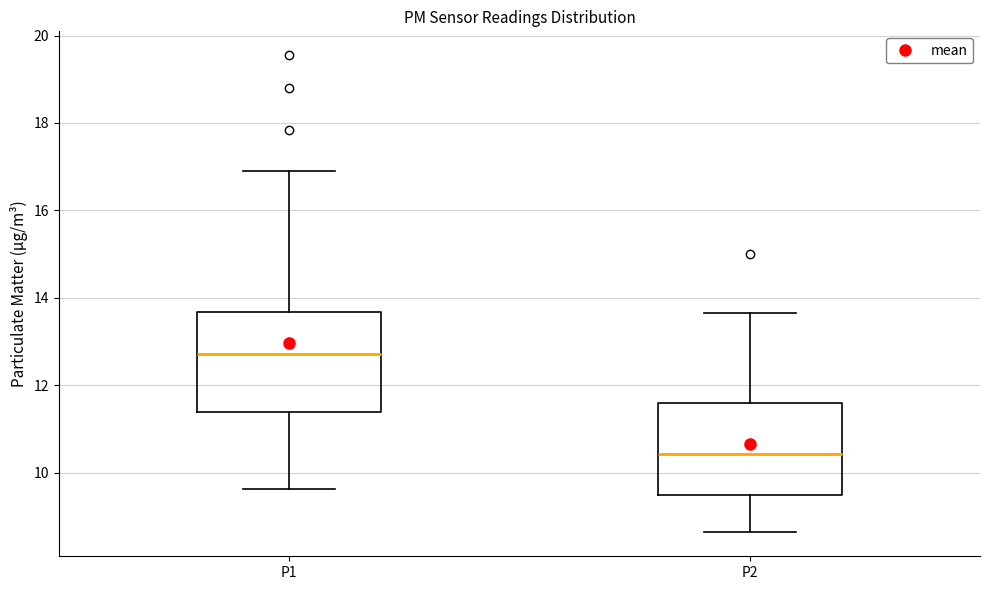

Which box's median line is the highest?

P1